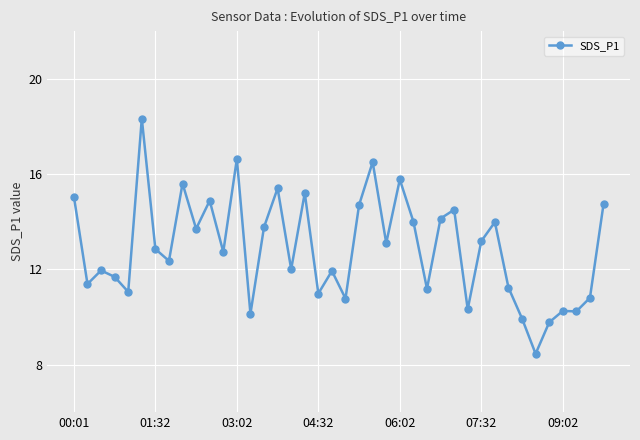

True or false: there are more than 1 points higher than both neighbors.

True